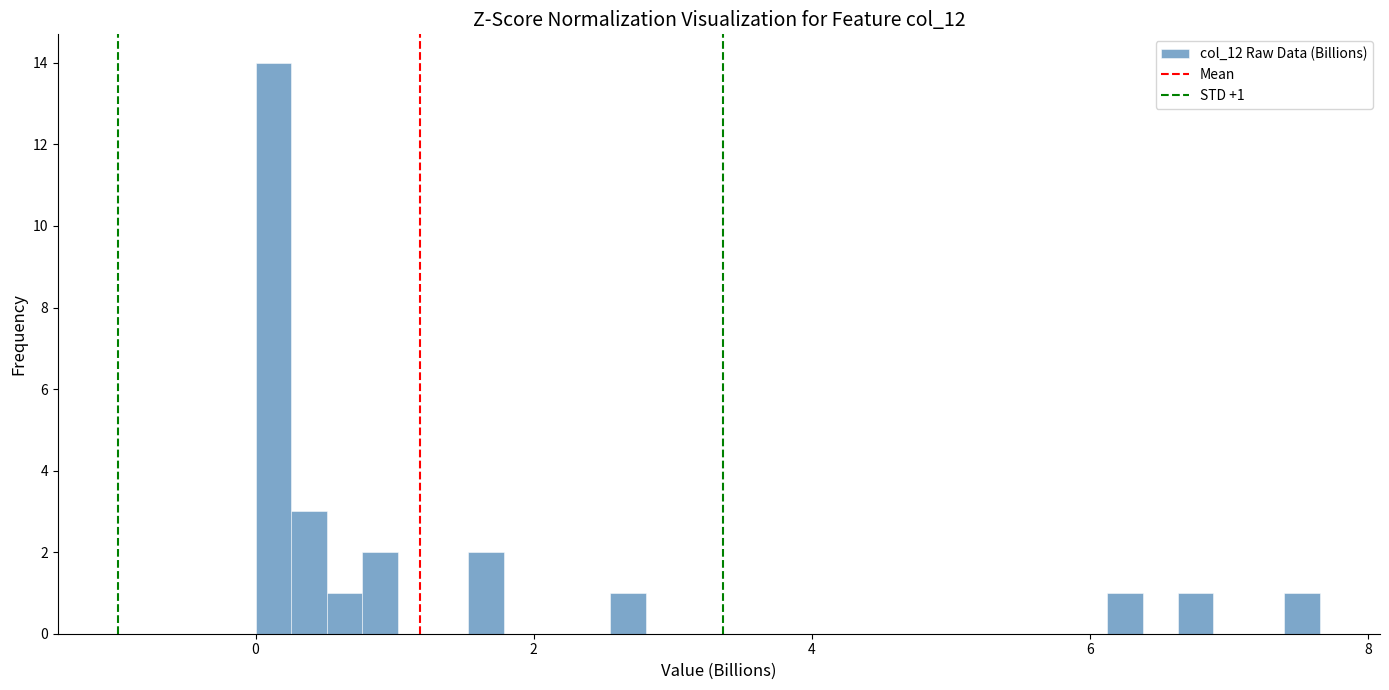

Read against the x-axis, roughly where is the centre of the tallest bar?

0.2